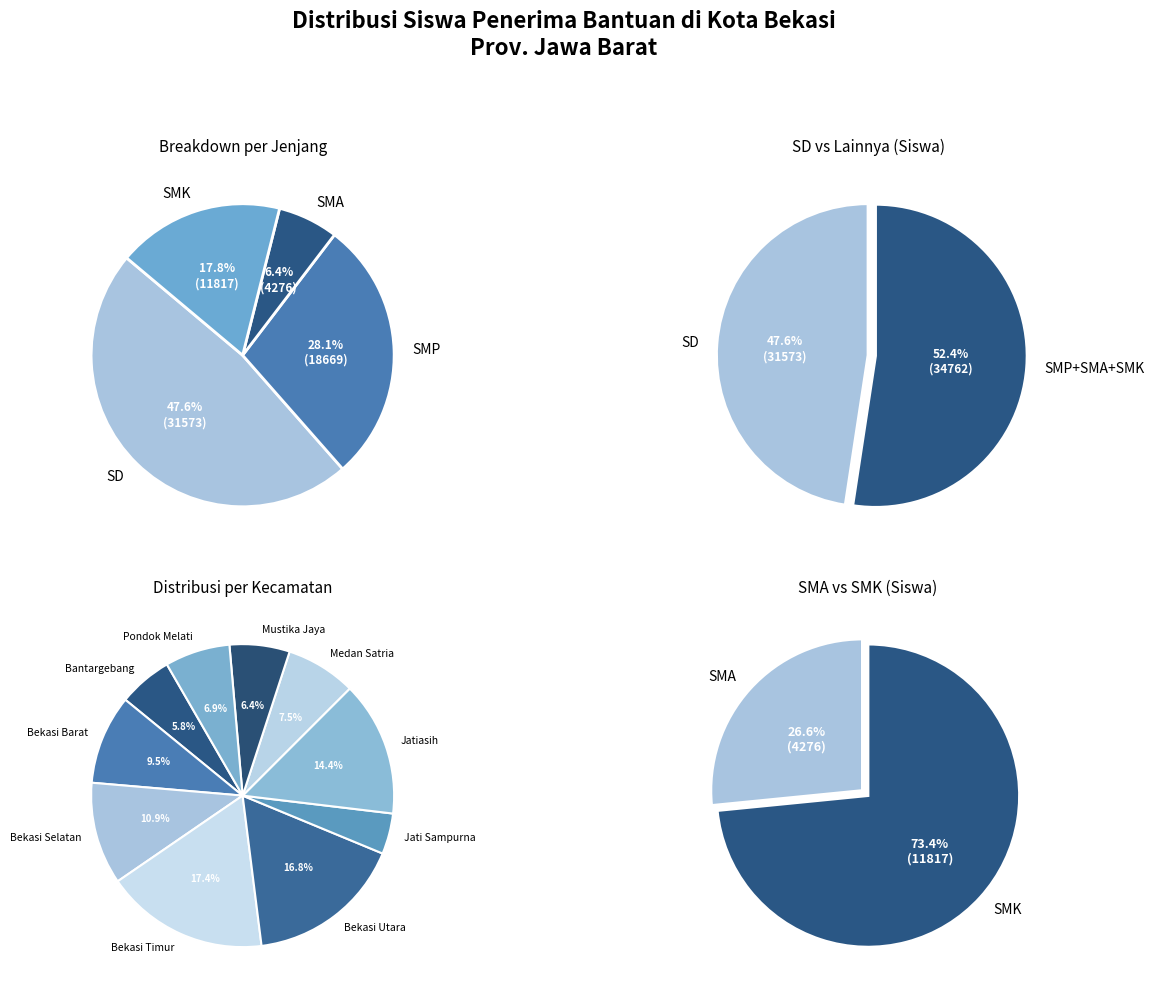

To the nearest percent, what is the difference between the largest and smallest slice percentages?

11%